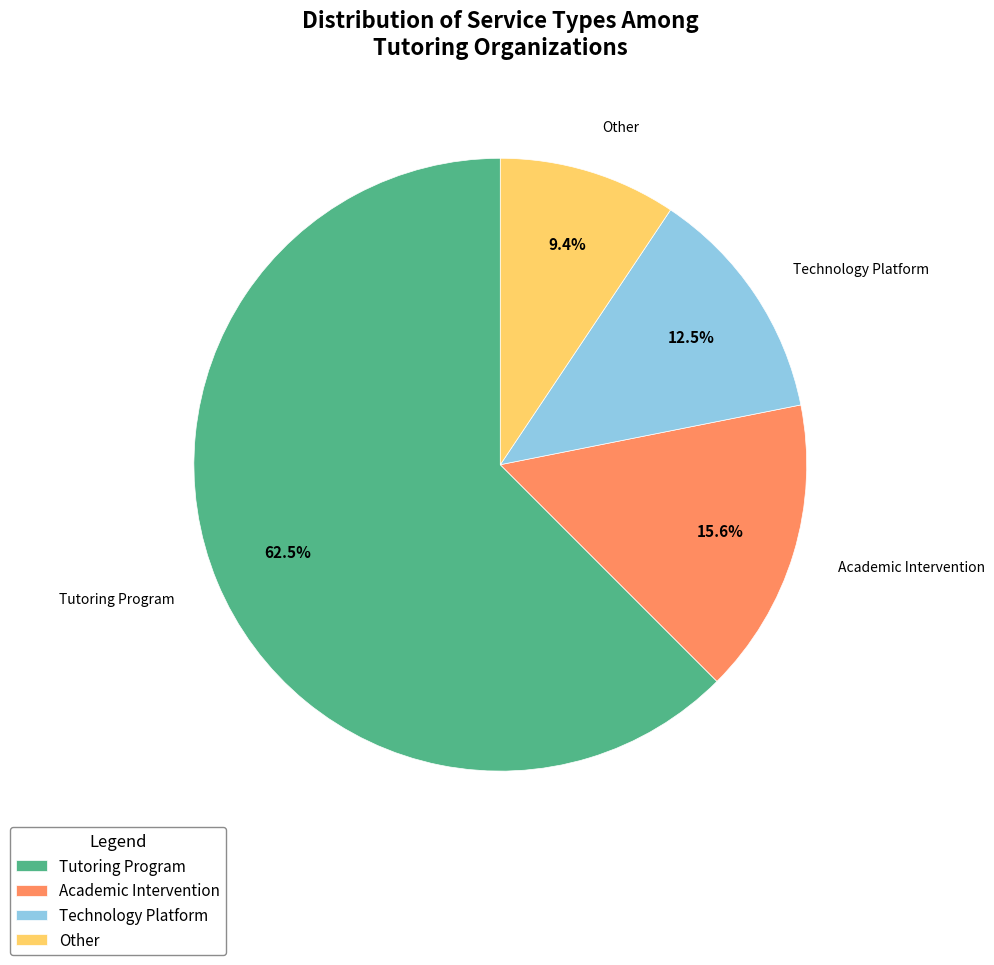

Do Other and Technology Platform together represent more than half of the pie?

No